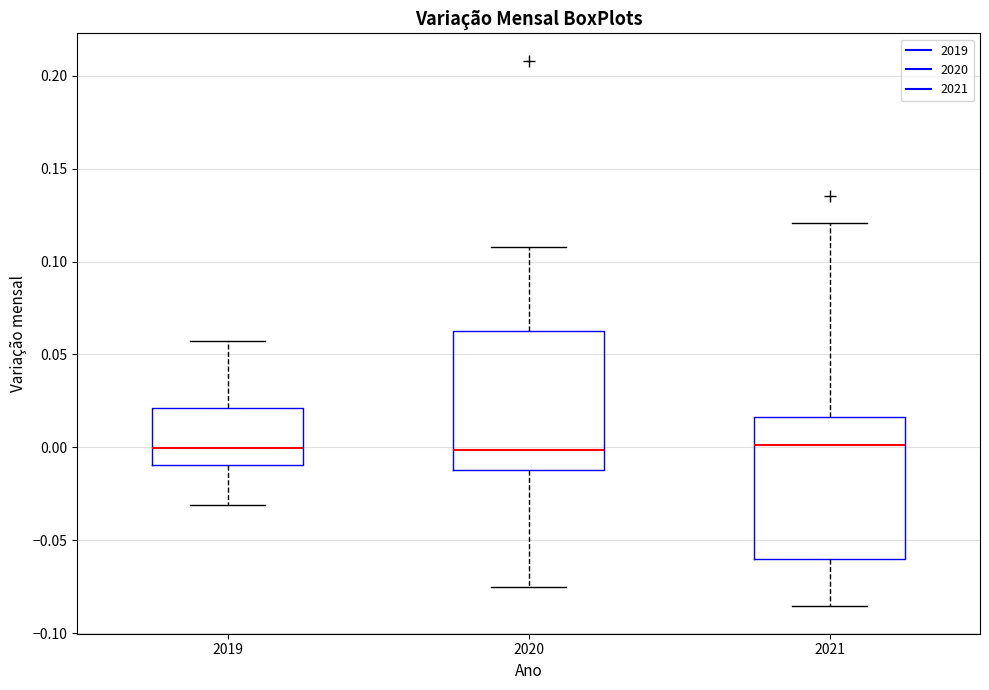

Reading left to right, read every box against the y-axis: the position of its median line, the range the box covers, and the ends of its whiskers. The values are not printed on the chart, so give them approximately, as read against the axis.

2019: median 0.000, box -0.010 to 0.020, whiskers -0.030 to 0.055
2020: median 0.000, box -0.010 to 0.065, whiskers -0.075 to 0.110
2021: median 0.000, box -0.060 to 0.015, whiskers -0.085 to 0.120